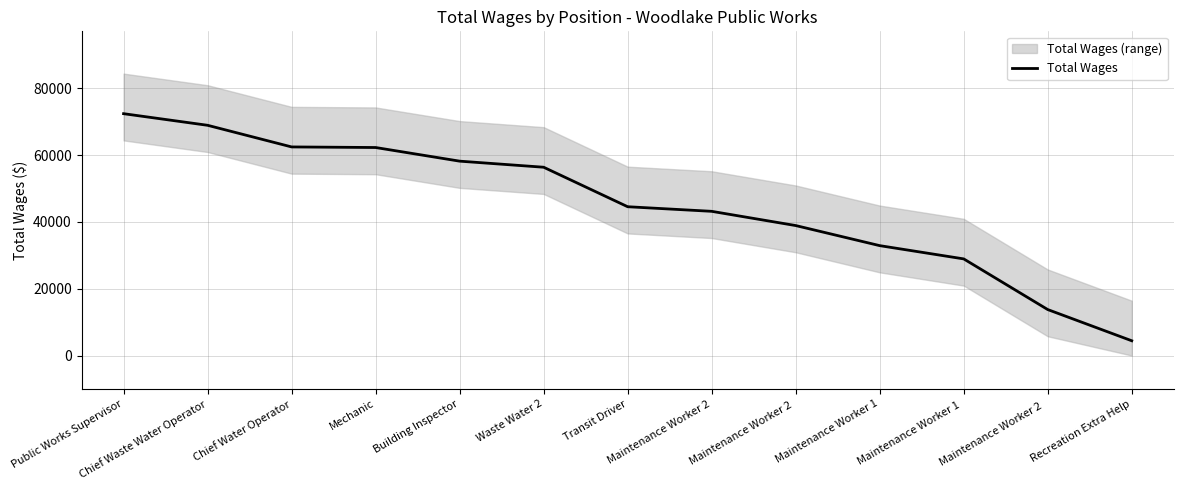

Between Maintenance Worker 2   and Chief Waste Water Operator, which is larger?

Chief Waste Water Operator